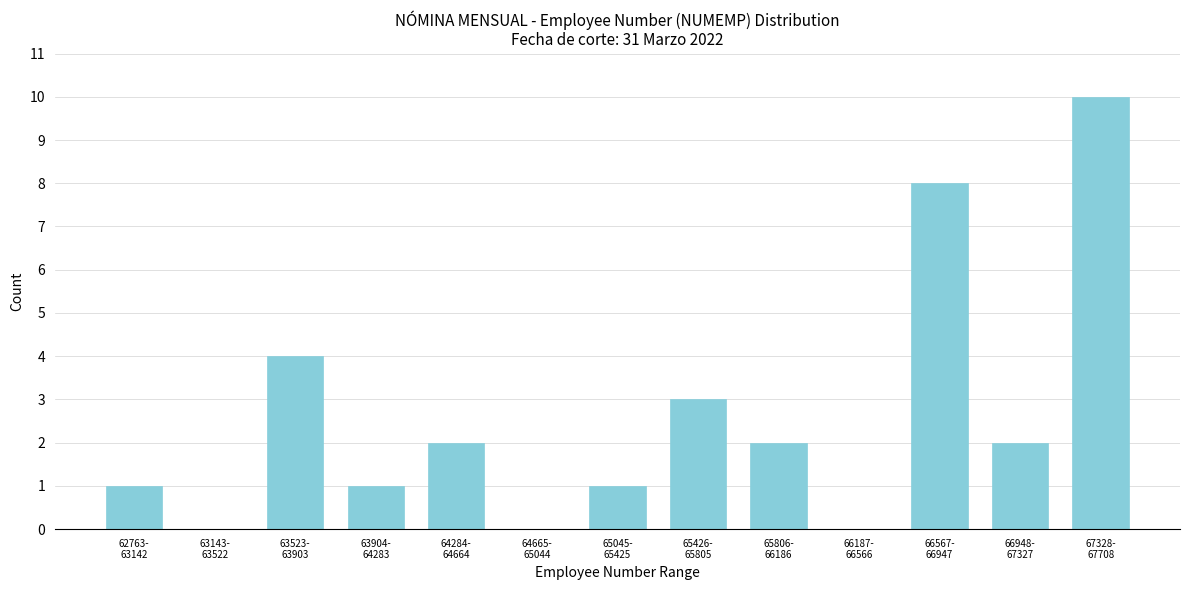

What is the maximum value shown in the chart?

10